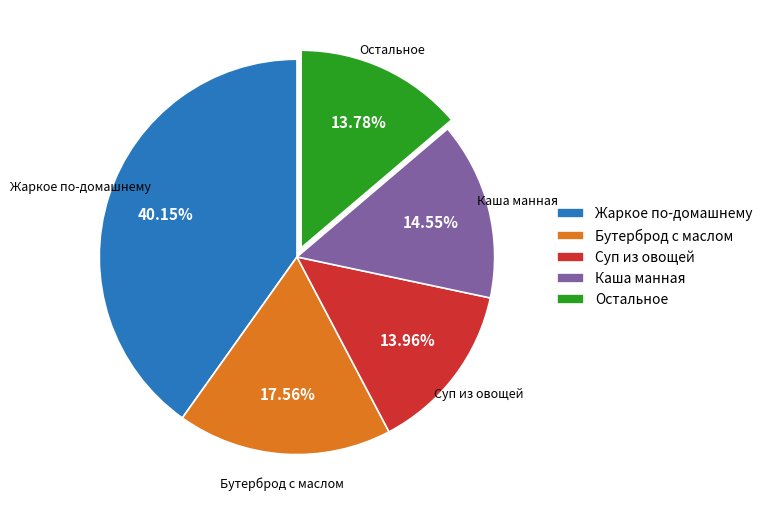

Which category has the biggest portion of the pie?

Жаркое по-домашнему